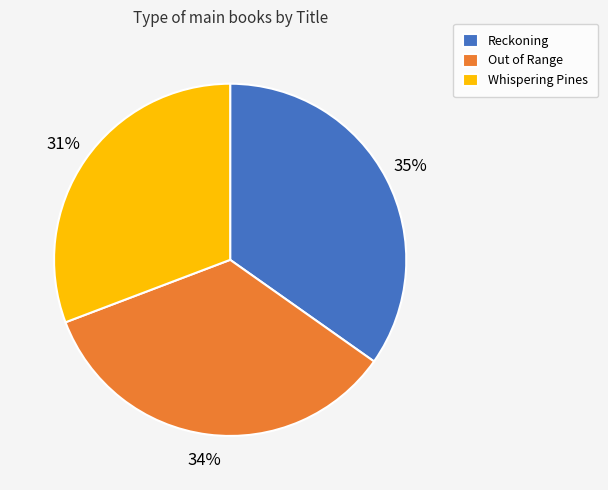

To the nearest percent, what is the combined percentage of Reckoning and Whispering Pines?

66%